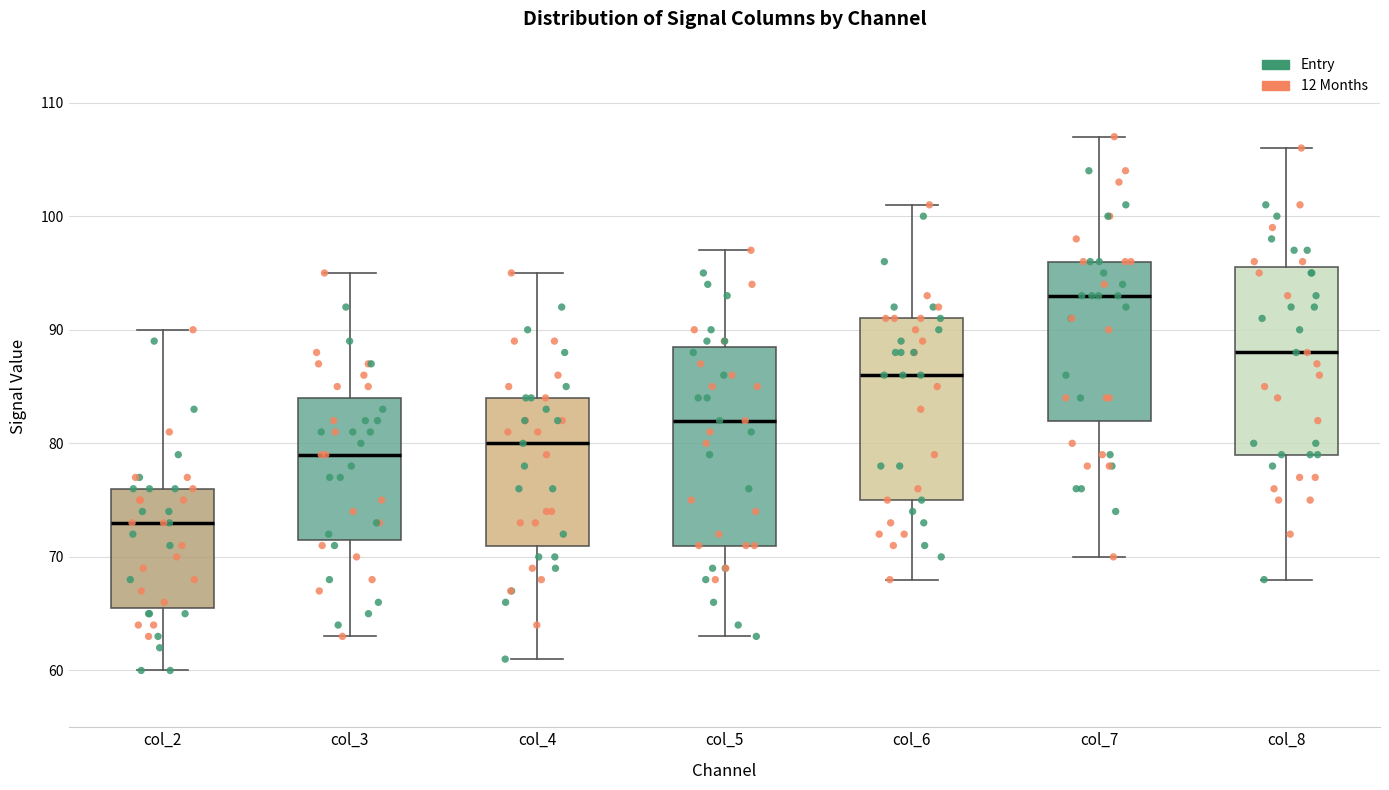

Which box has the highest median line?

col_7